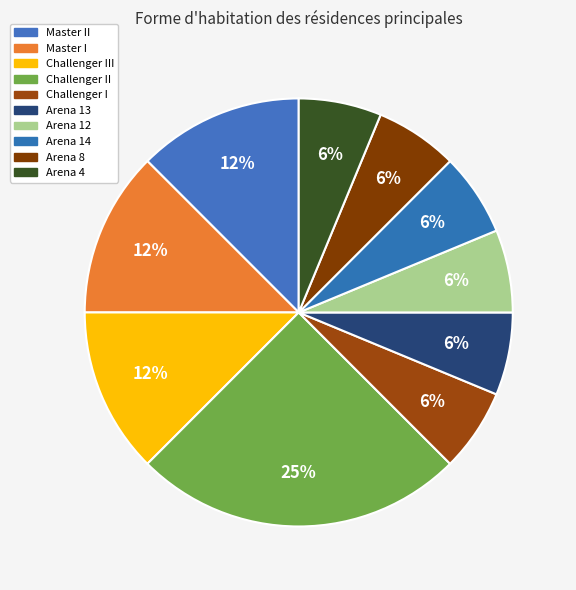

Rank the categories by value from highest to lowest.

Challenger II, Master II, Master I, Challenger III, Challenger I, Arena 13, Arena 12, Arena 14, Arena 8, Arena 4